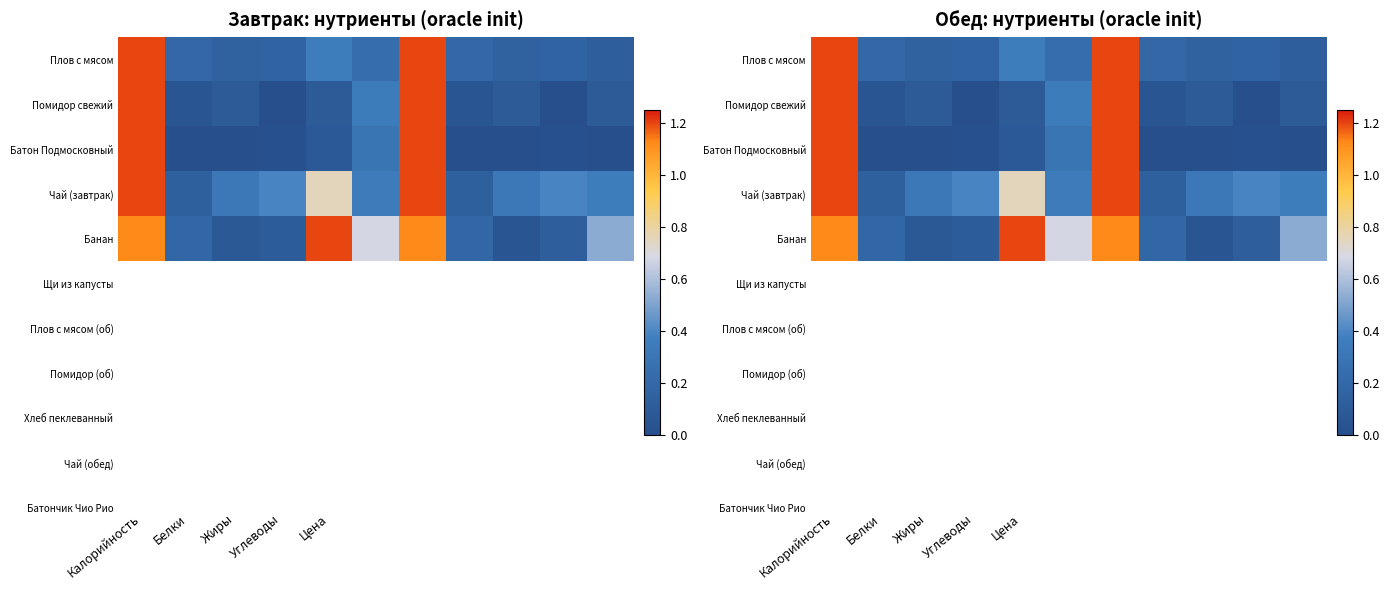

The Плов с мясом series shows 0.4 at Цена. True or false?

True